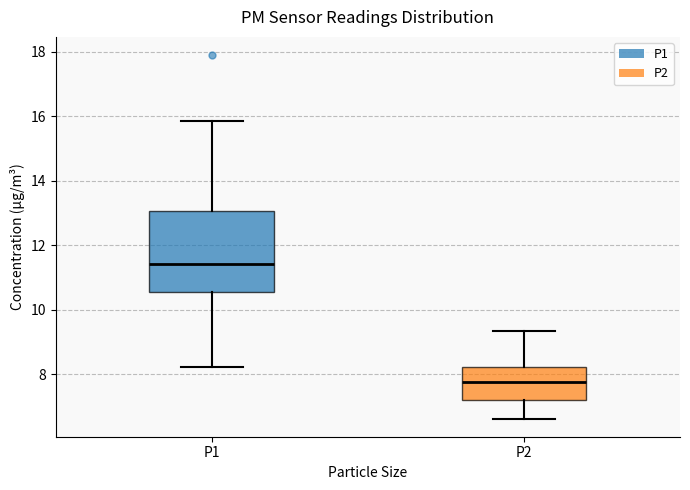

Which box has the highest median line?

P1